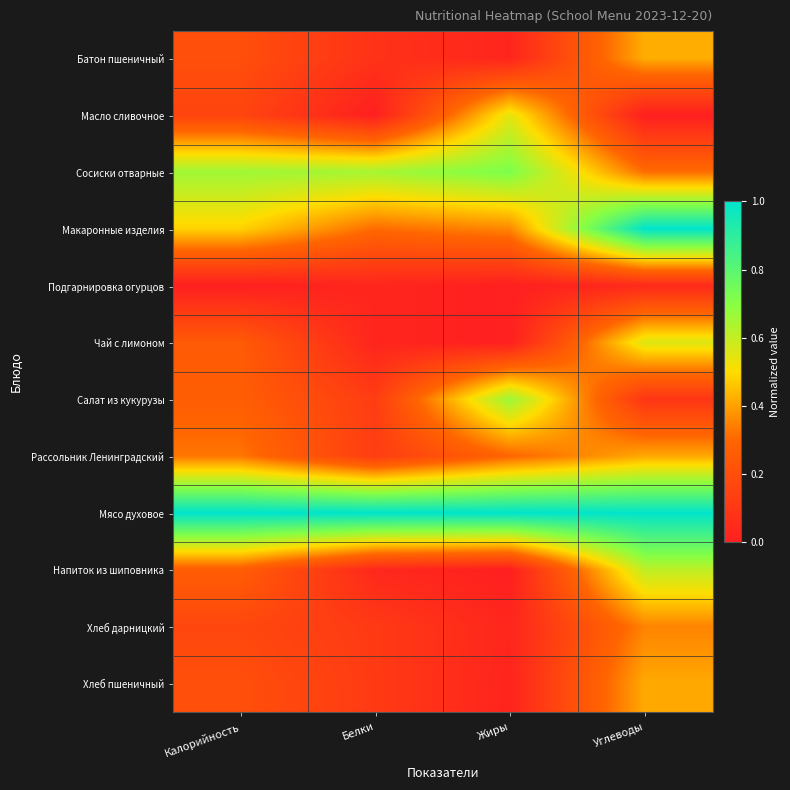

Which label corresponds to the largest value in the chart?

Углеводы